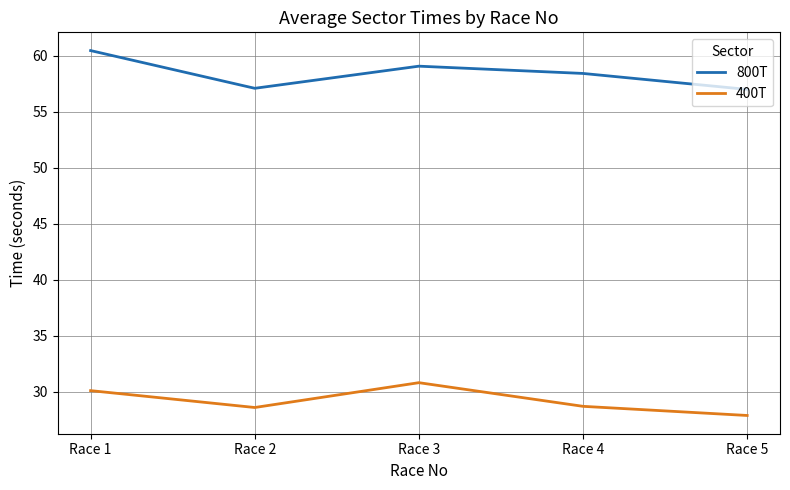

List the series in order of their peak value, lowest first.

400T, 800T